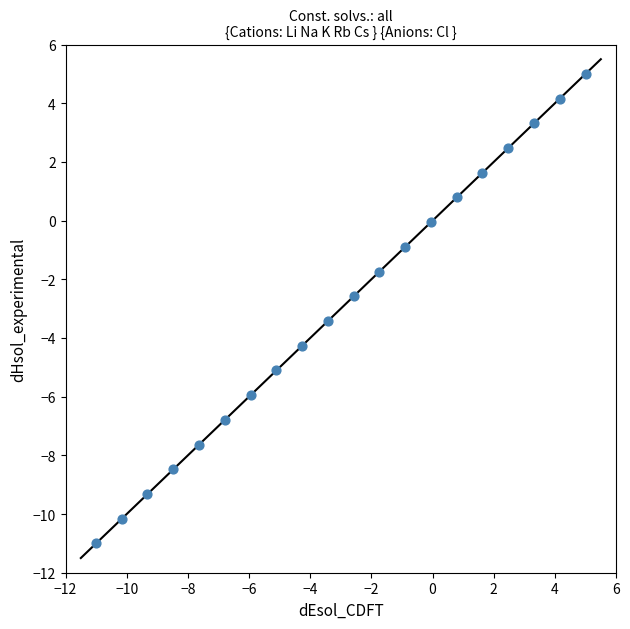

What is the range of X values (max minus min)?

16.0